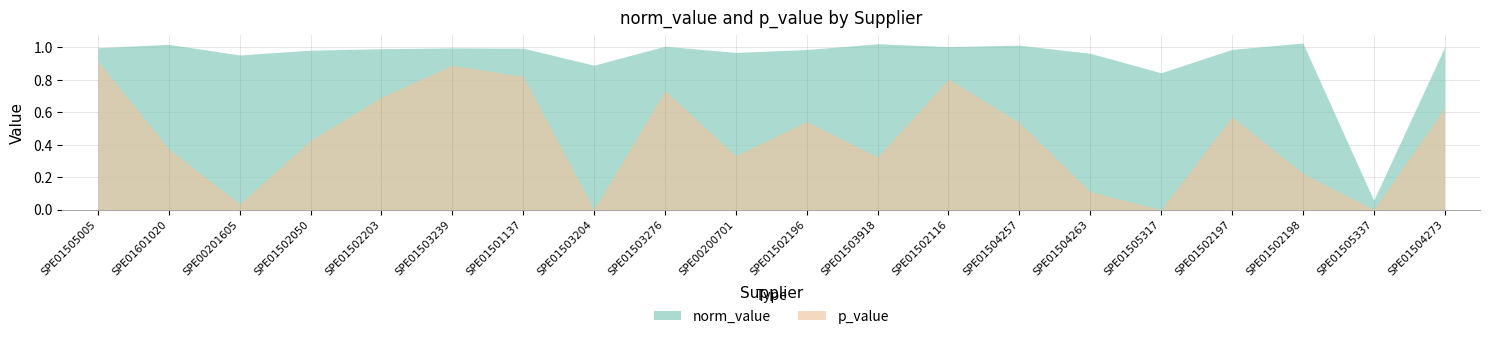

Which category has the highest value in the norm_value series?

SPE01502198